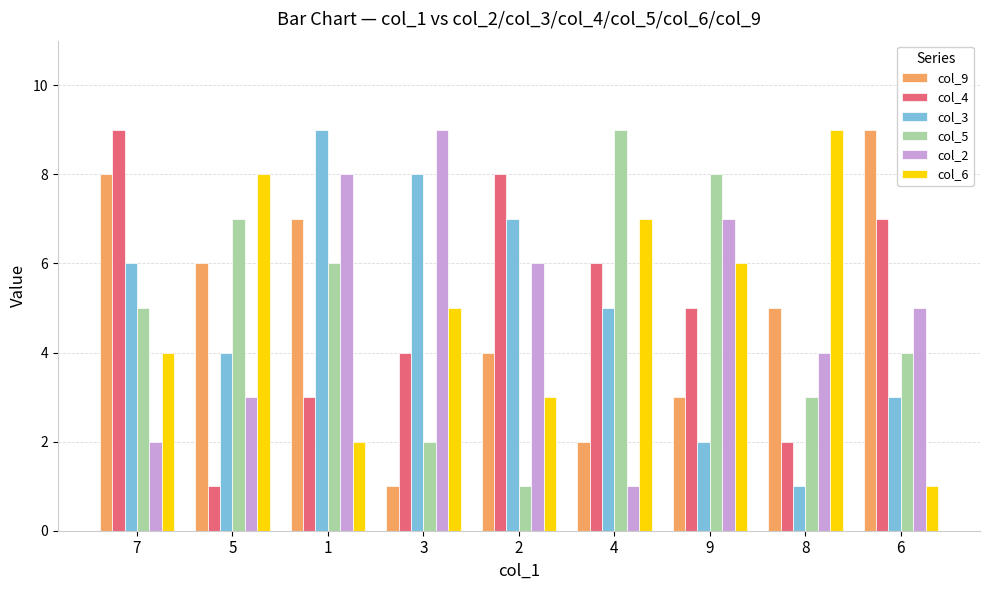

What is the highest value of the col_6 series?

9